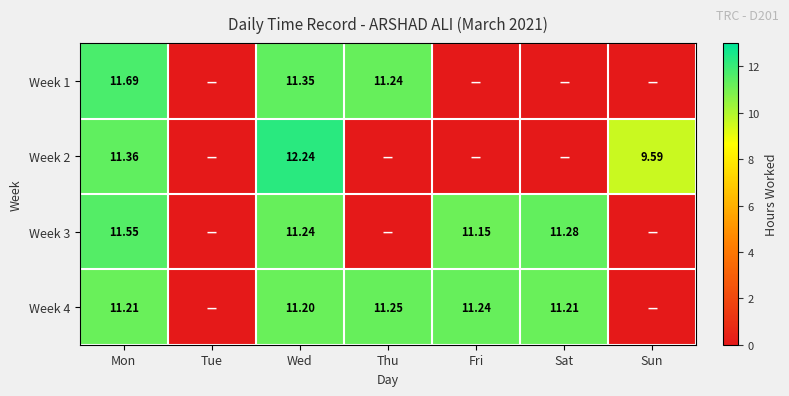

Is the value of Week 2 at Mon greater than the value of Week 3 at Fri?

Yes